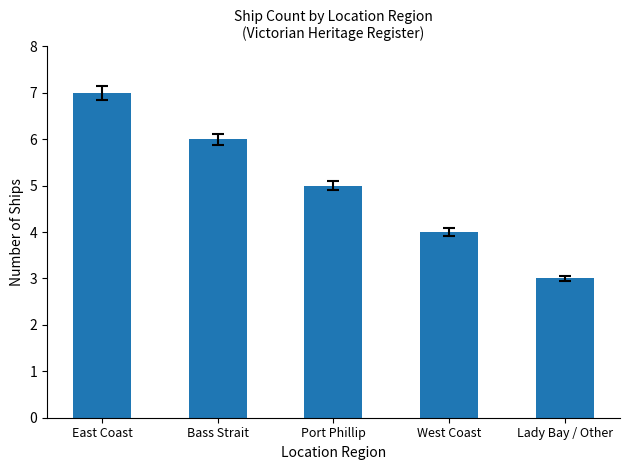

Where does the data first go above 5?

East Coast